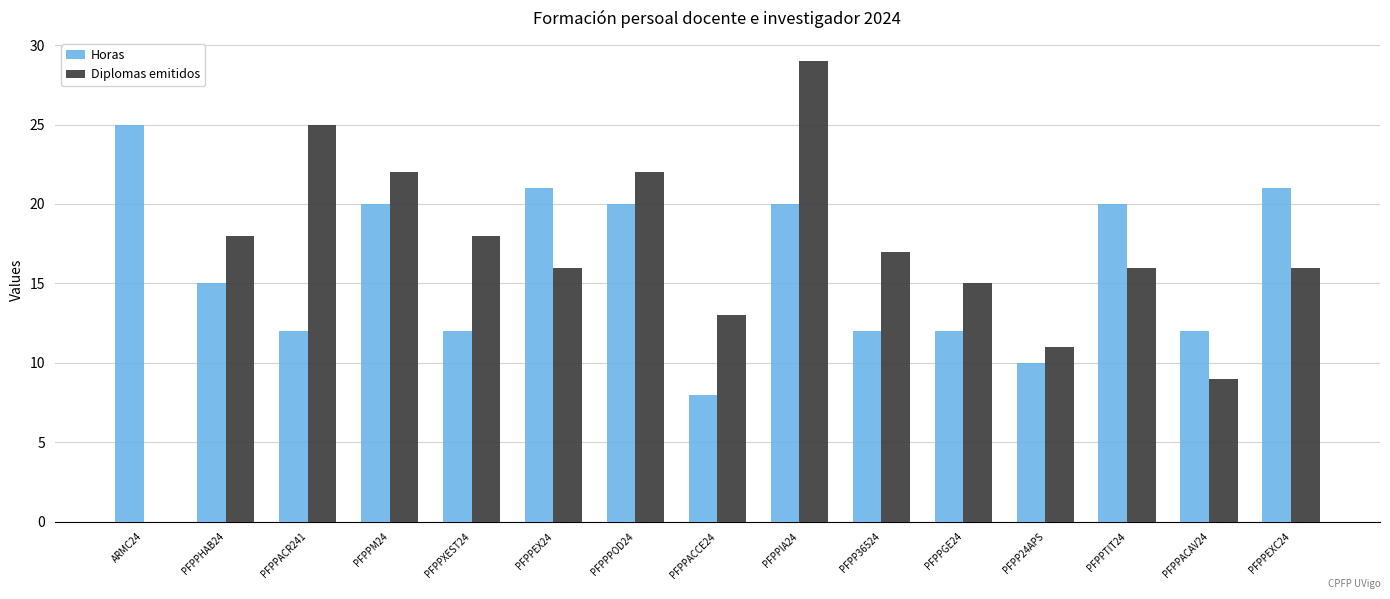

Between PFPPACR241 and PFPPTIT24, which series saw the biggest shift?

Diplomas emitidos